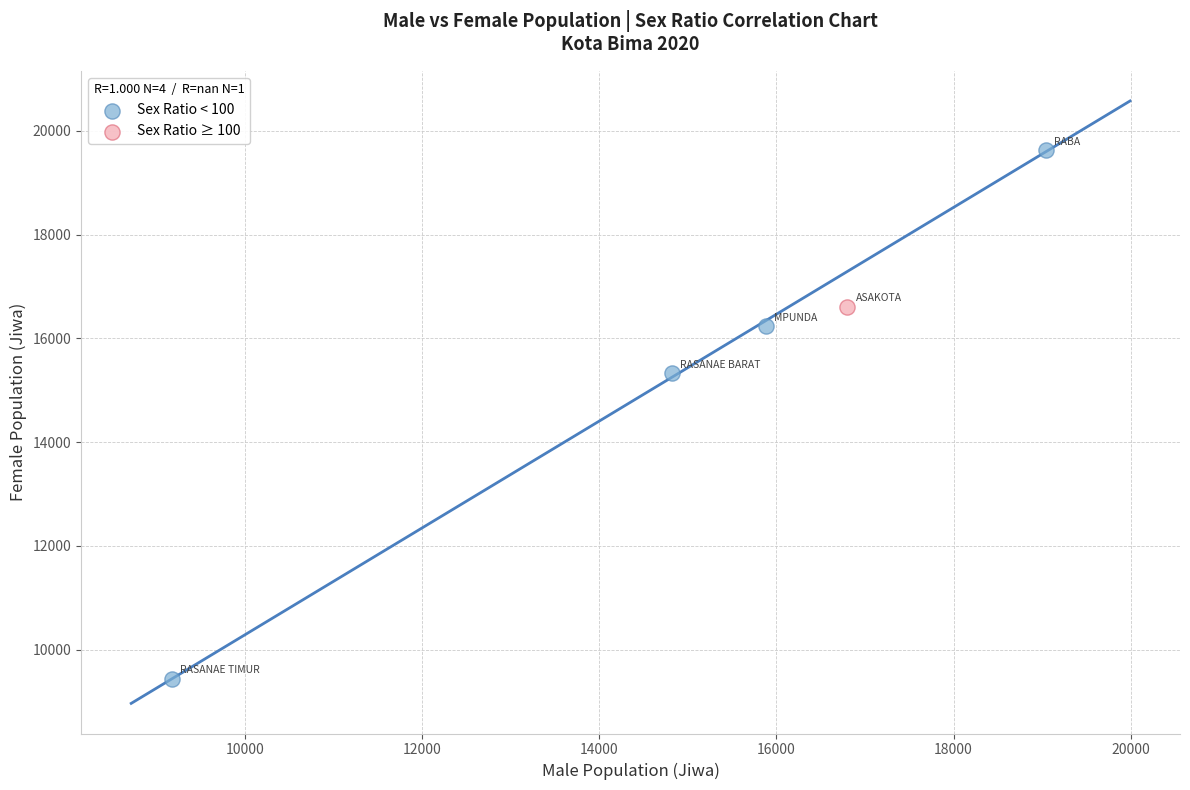

What are all the series names shown in the legend?

Sex Ratio < 100, Sex Ratio ≥ 100